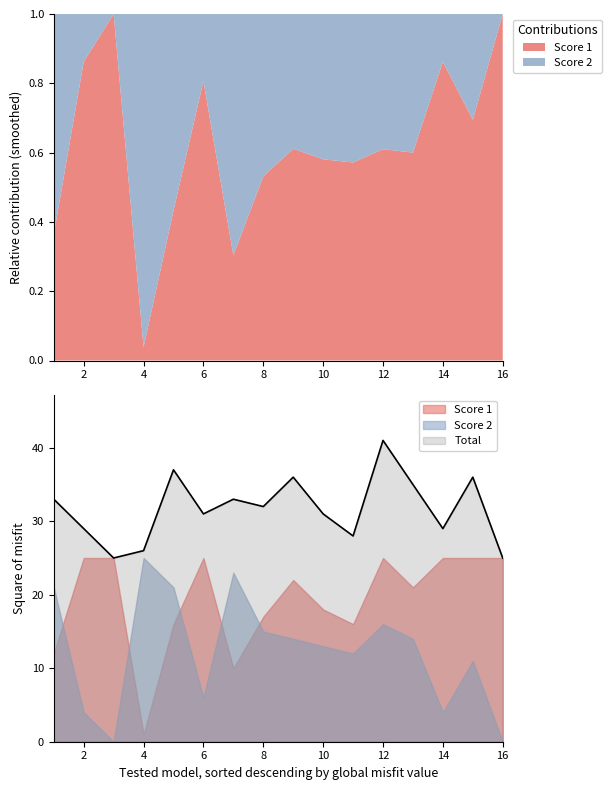

What are all the series names shown in the legend?

Score 1, Score 2